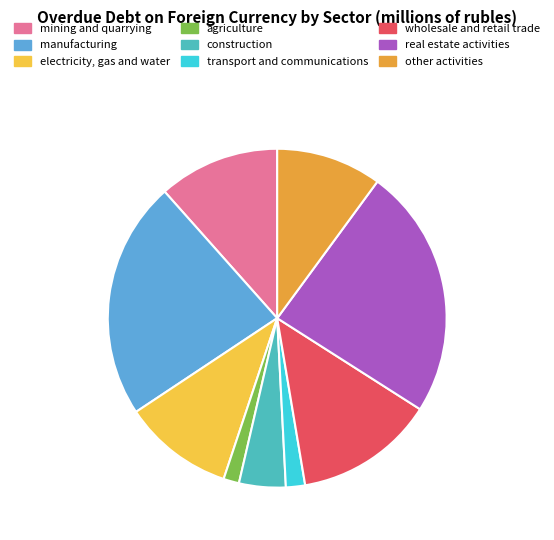

How many slices are in this pie chart?

9